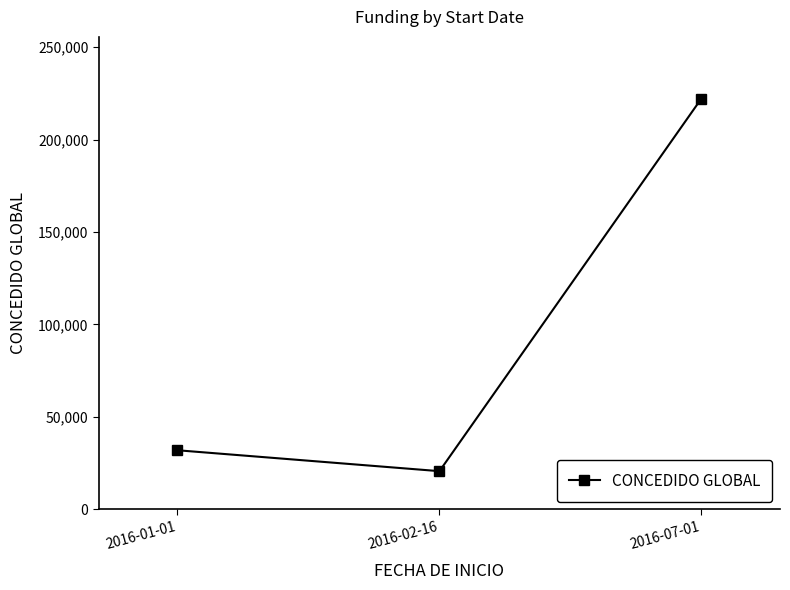

At which category does the chart reach its minimum across all series?

2016-02-16